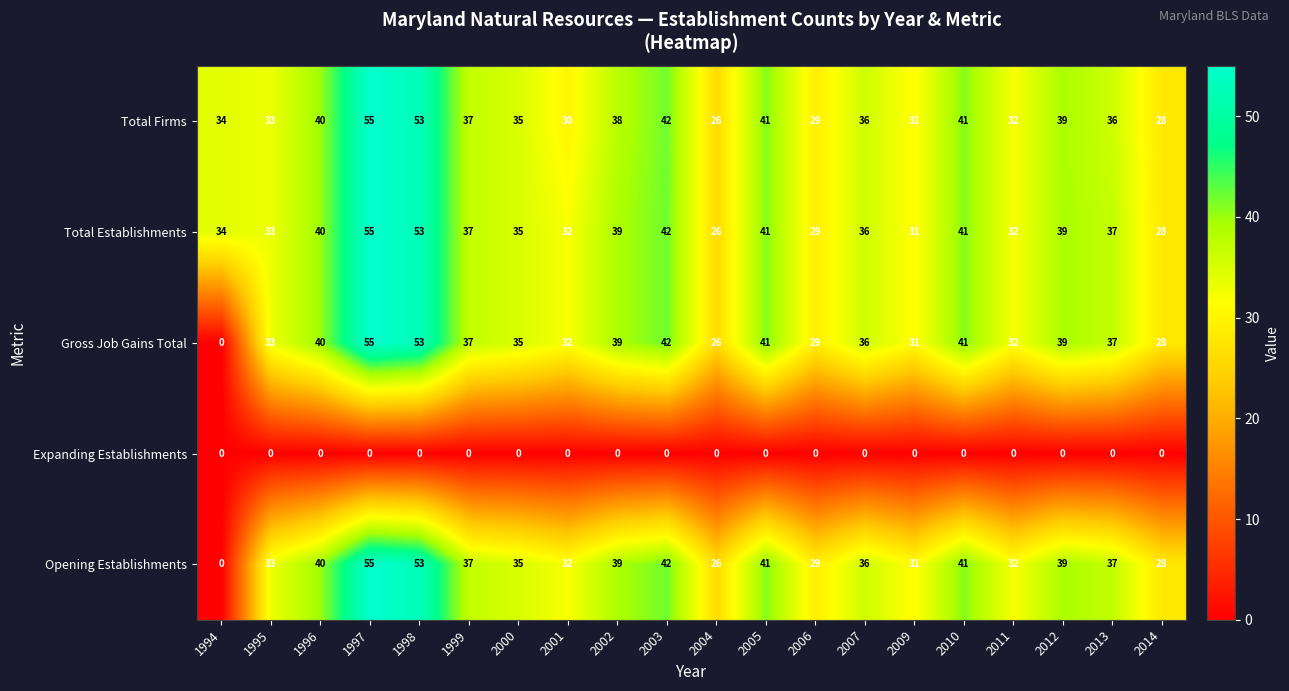

The value of Gross Job Gains Total at 2011 is 17. True or false?

False